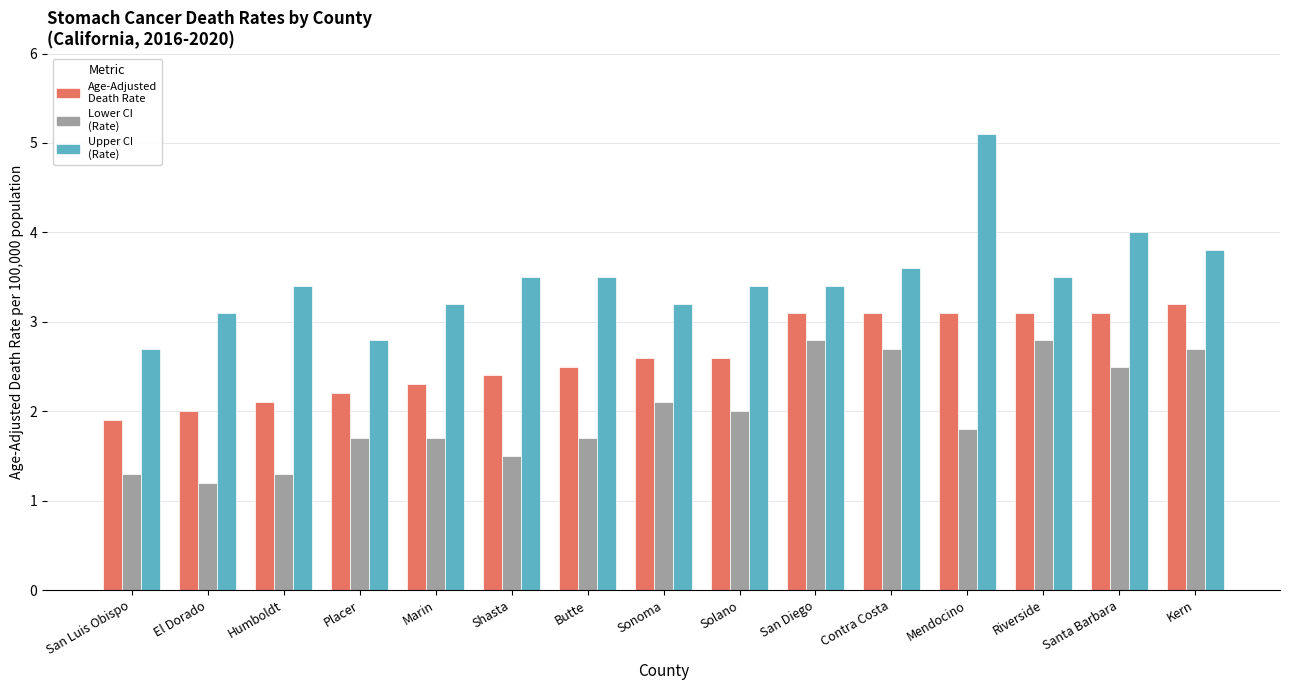

How many data points in Upper CI (Rate) are less than 3?

2